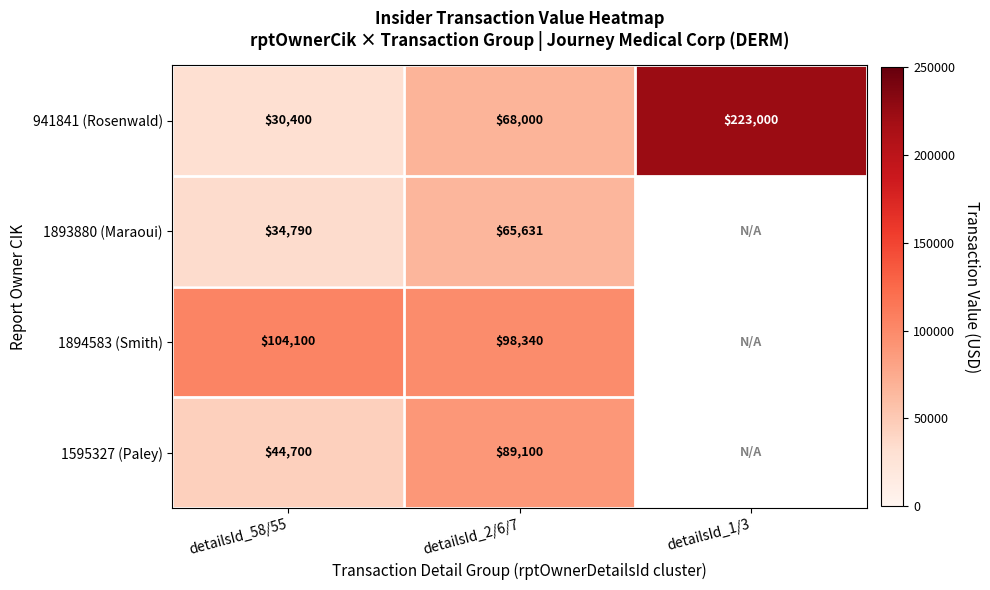

The 1595327 (Paley) series shows 24793 at detailsId_58/55. True or false?

False